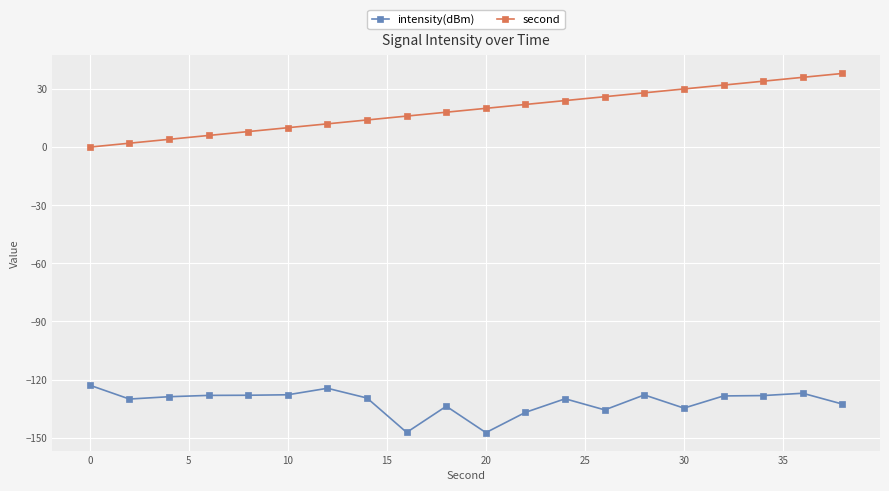

What is the difference between the maximum and minimum values in the intensity(dBm) series?

24.5